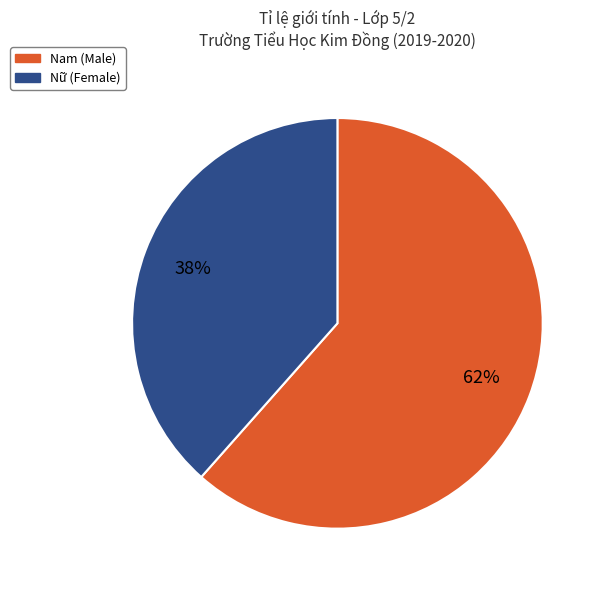

To the nearest percent, what portion does Nam represent?

62%